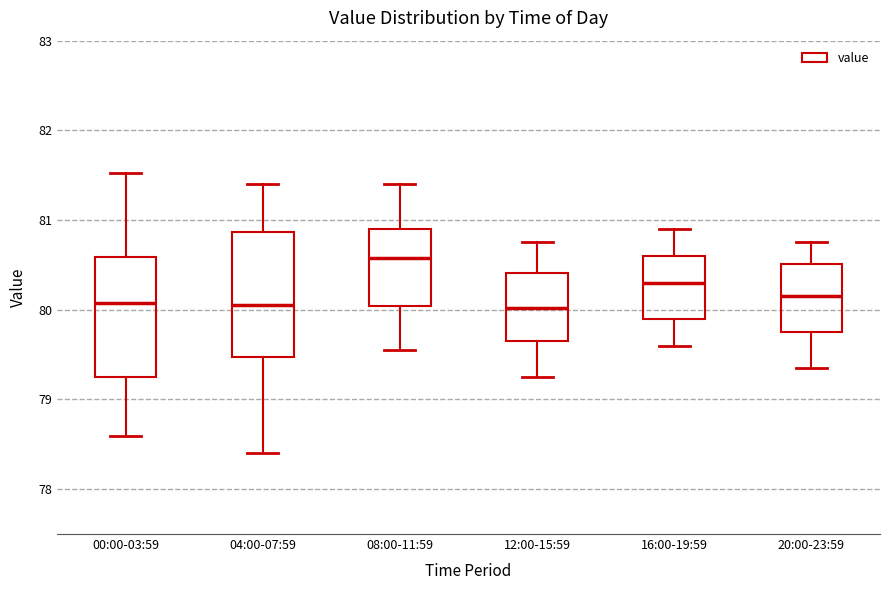

Reading left to right, transcribe this box plot: for each box, give where its median line is, the range the box spans, and where its two whiskers end, as read against the y-axis. The values are not printed on the chart, so give them approximately, as read against the axis.

00:00-03:59: median 80.1, box 79.2 to 80.6, whiskers 78.6 to 81.5
04:00-07:59: median 80.1, box 79.5 to 80.9, whiskers 78.4 to 81.4
08:00-11:59: median 80.6, box 80.0 to 80.9, whiskers 79.6 to 81.4
12:00-15:59: median 80.0, box 79.7 to 80.4, whiskers 79.3 to 80.8
16:00-19:59: median 80.3, box 79.9 to 80.6, whiskers 79.6 to 80.9
20:00-23:59: median 80.2, box 79.8 to 80.5, whiskers 79.4 to 80.8